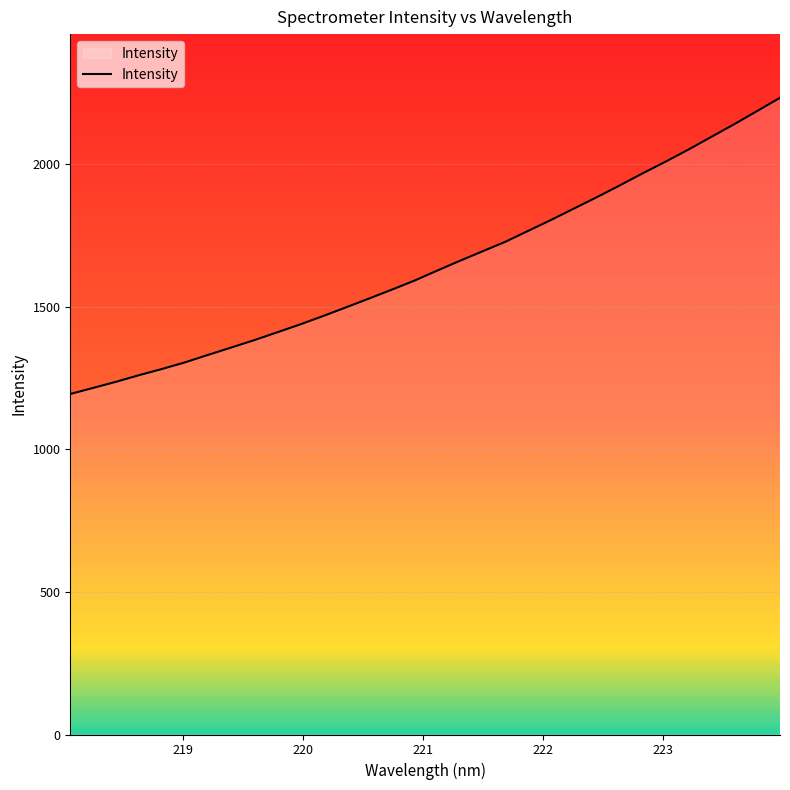

What is the greatest value displayed?

2233.8